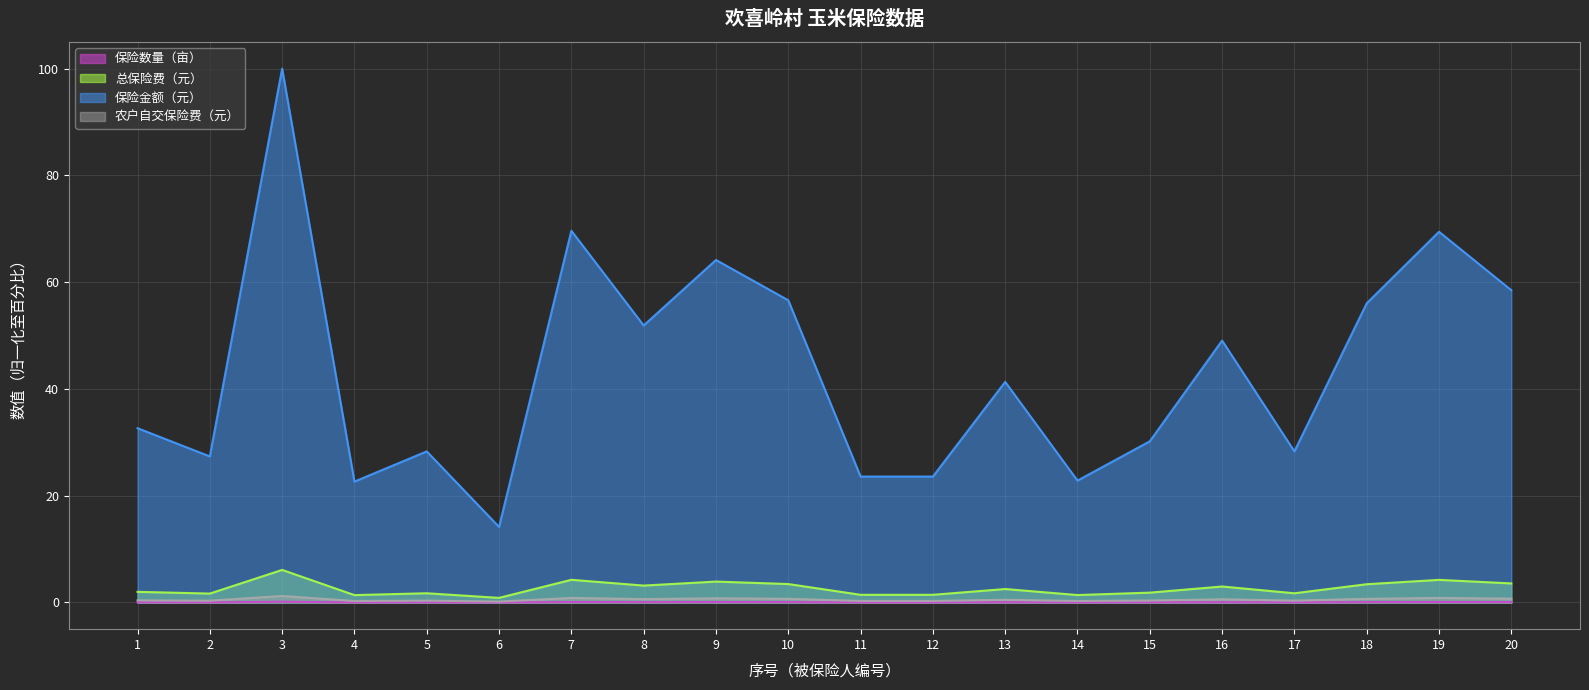

The 保险数量（亩） series shows 0.0 at 6. True or false?

True